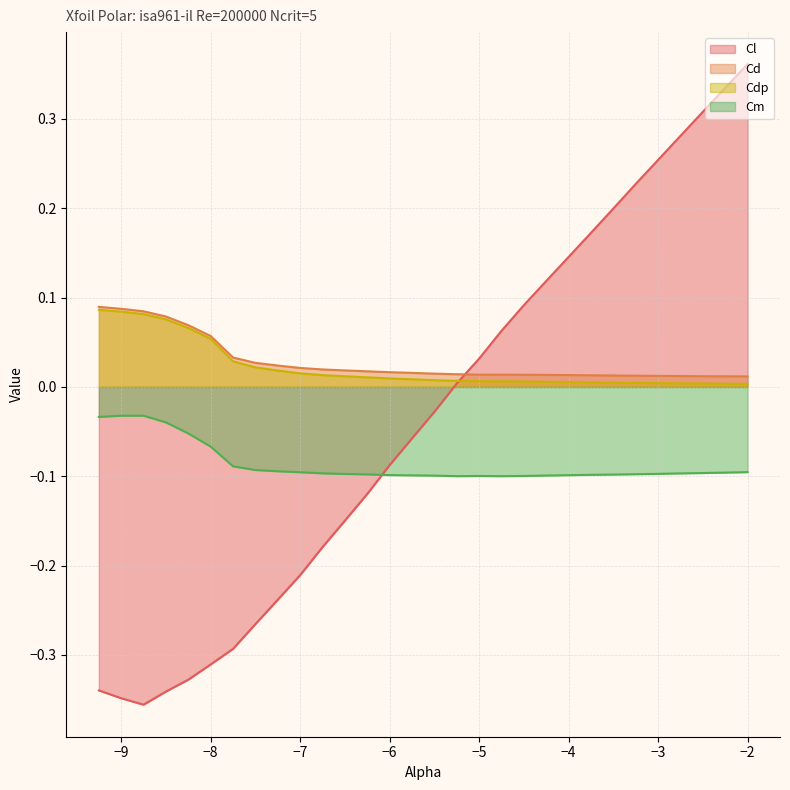

Where is Cd nearest to the value 0?

-2.0